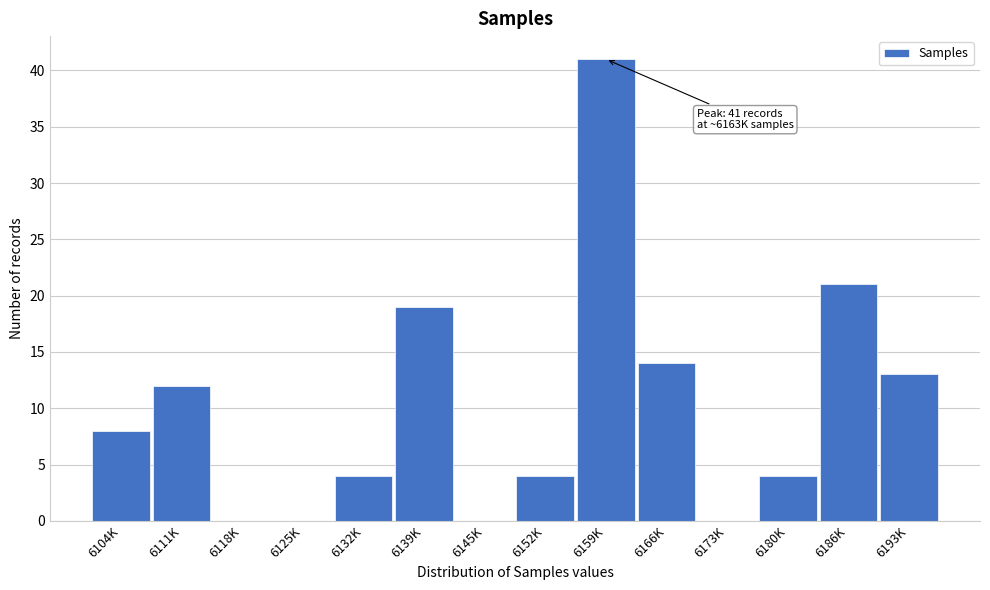

Reading left to right, transcribe all the data shown in this chart.

6104K=8	6111K=12	6118K=0	6125K=0	6132K=4	6139K=19	6145K=0	6152K=4	6159K=41	6166K=14	6173K=0	6180K=4	6186K=21	6193K=13